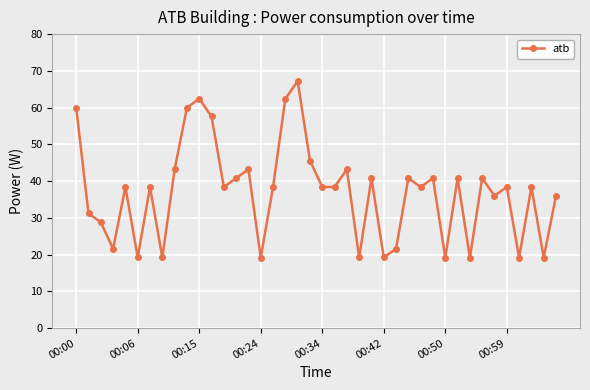

What is the sum of all values?

1483.2